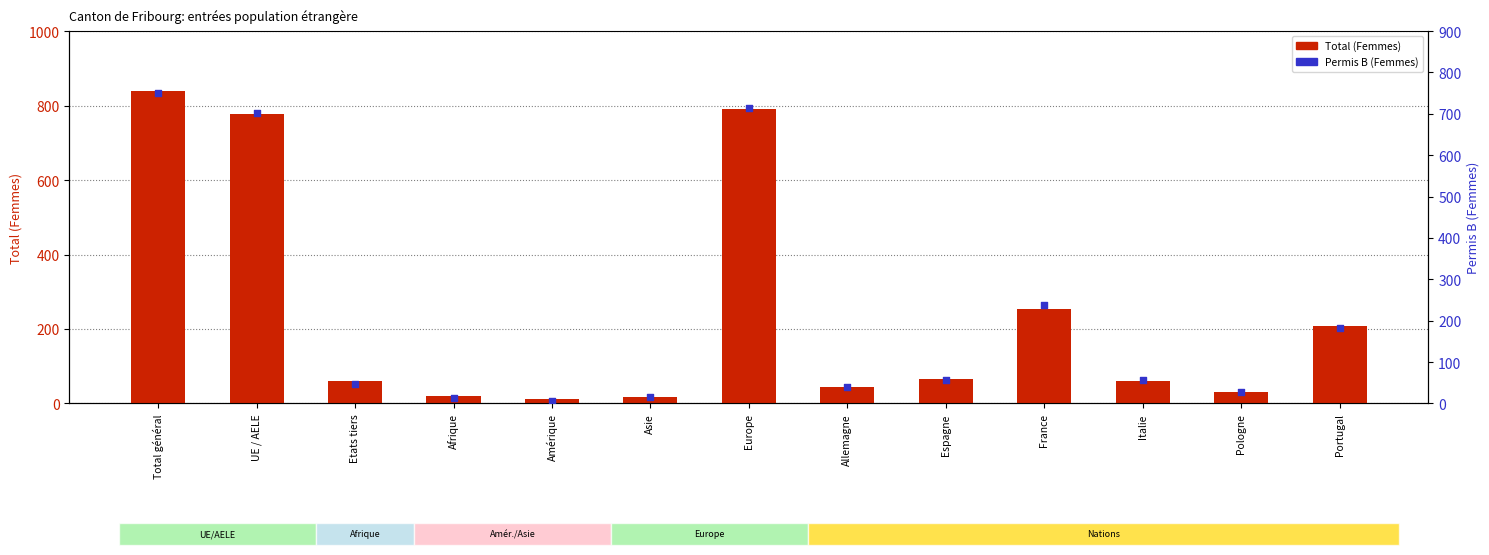

Which series has the largest Y range (max minus min)?

Total (Femmes)